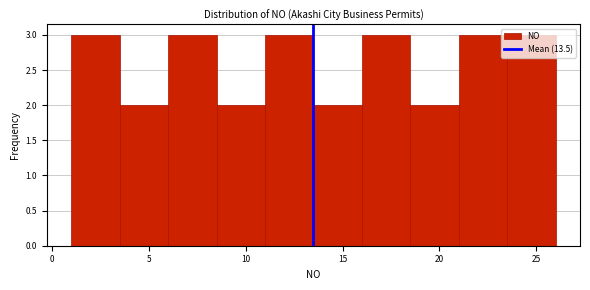

How tall is the bar that spans 23.5 to 26.0 on the x-axis? The values are not printed on the chart, so give them approximately, as read against the axis.

3